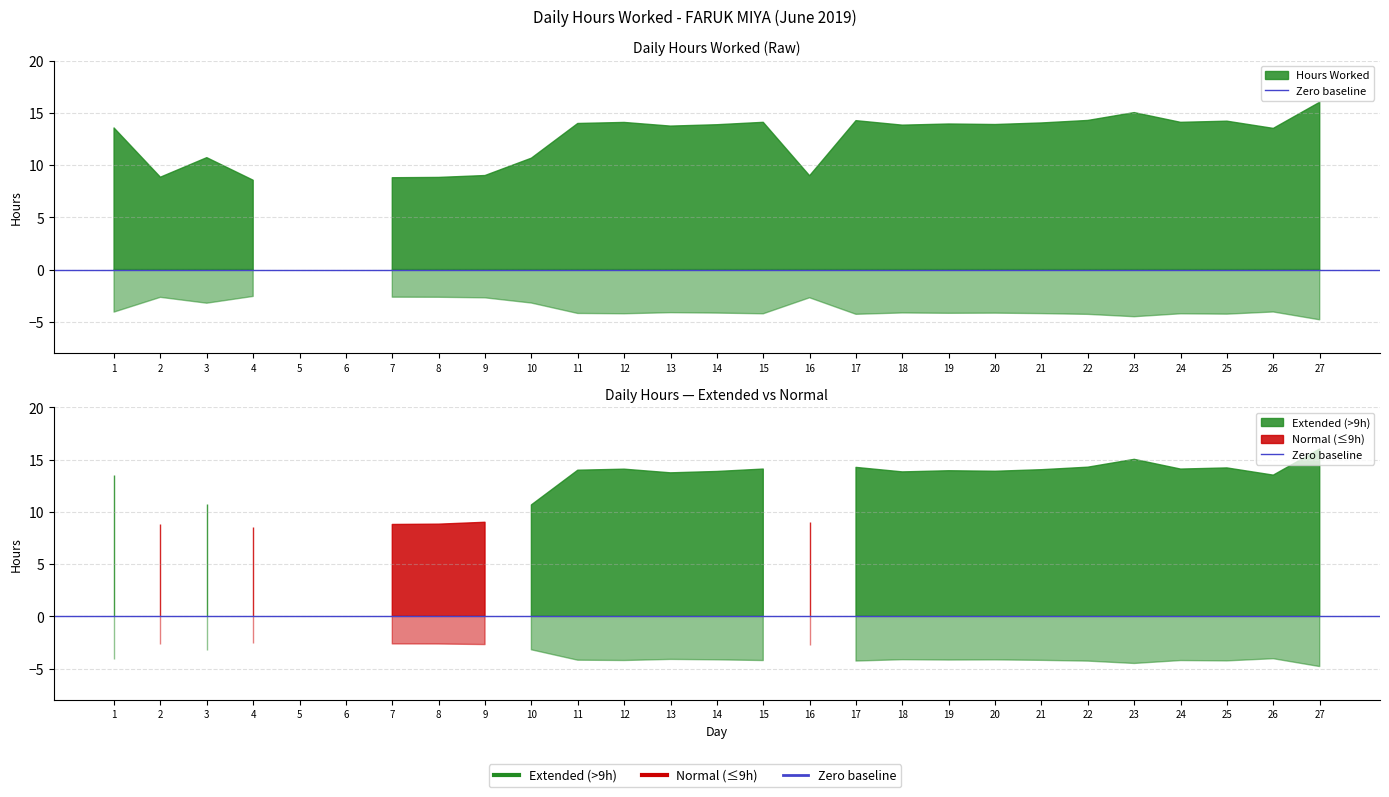

What is the sum of all values?

314.6